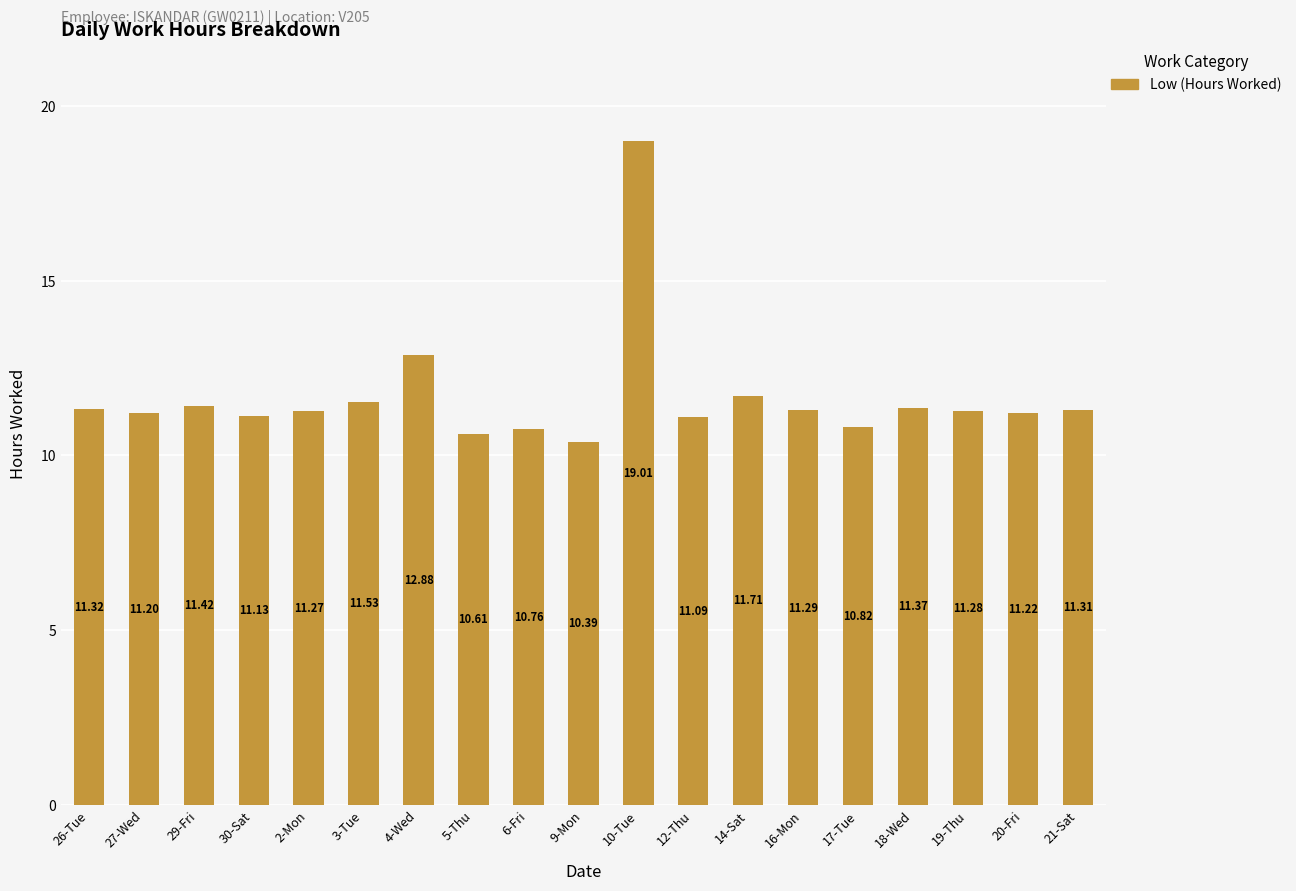

How many data points are above 11?

15